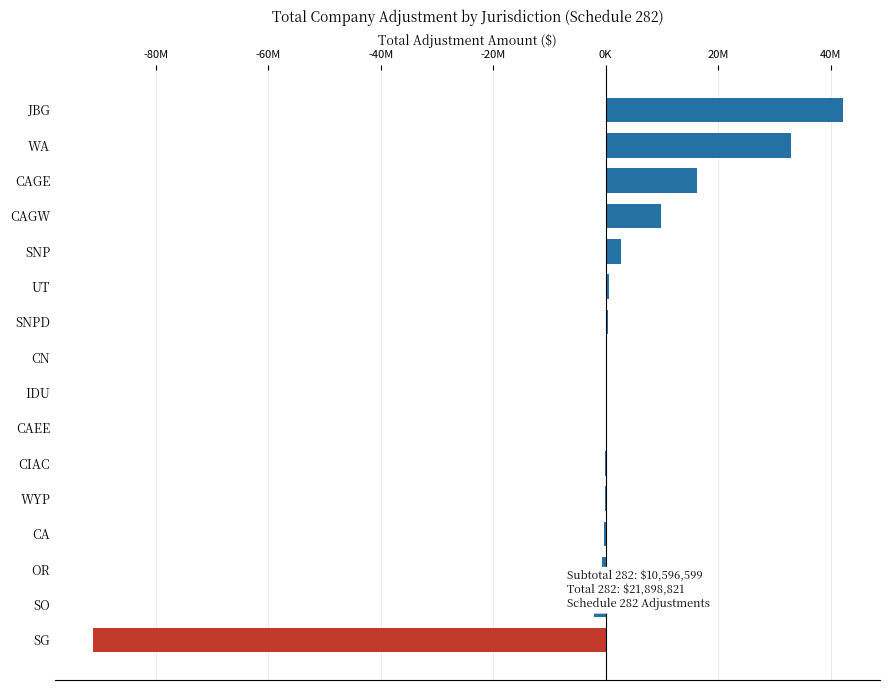

What is the minimum value shown in the chart?

-91210420